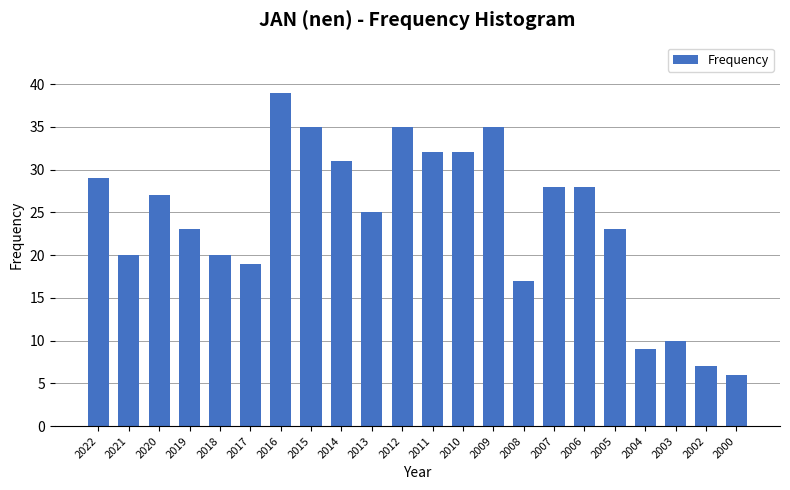

Reading left to right, extract all data points from this chart.

2022=29	2021=20	2020=27	2019=23	2018=20	2017=19	2016=39	2015=35	2014=31	2013=25	2012=35	2011=32	2010=32	2009=35	2008=17	2007=28	2006=28	2005=23	2004=9	2003=10	2002=7	2000=6